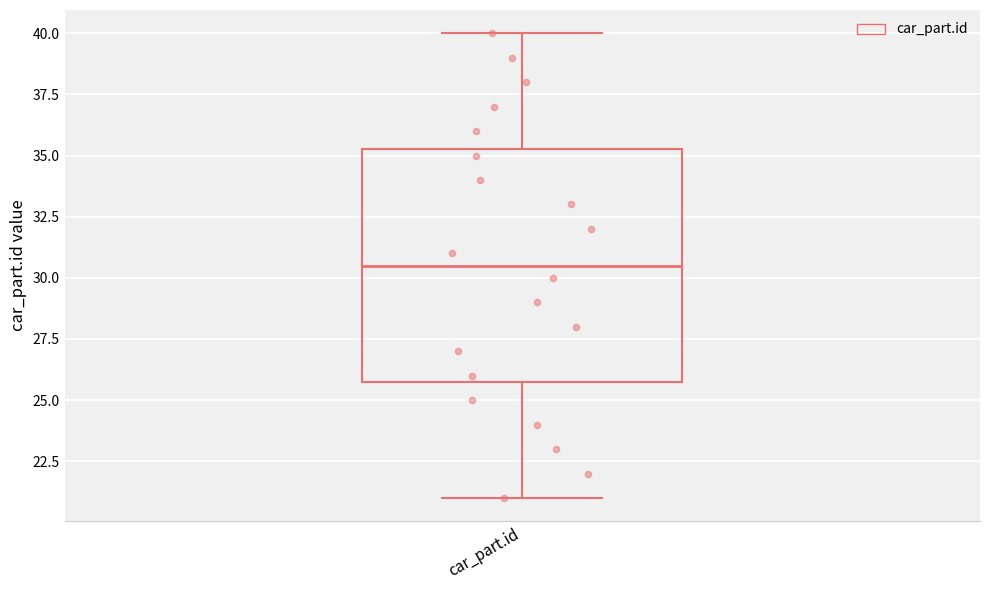

Read this box plot against the y-axis: the position of the median line, the range covered by the box, and the ends of both whiskers. The values are not printed on the chart, so give them approximately, as read against the axis.

median 30.5, box 26.0 to 35.5, whiskers 21.0 to 40.0